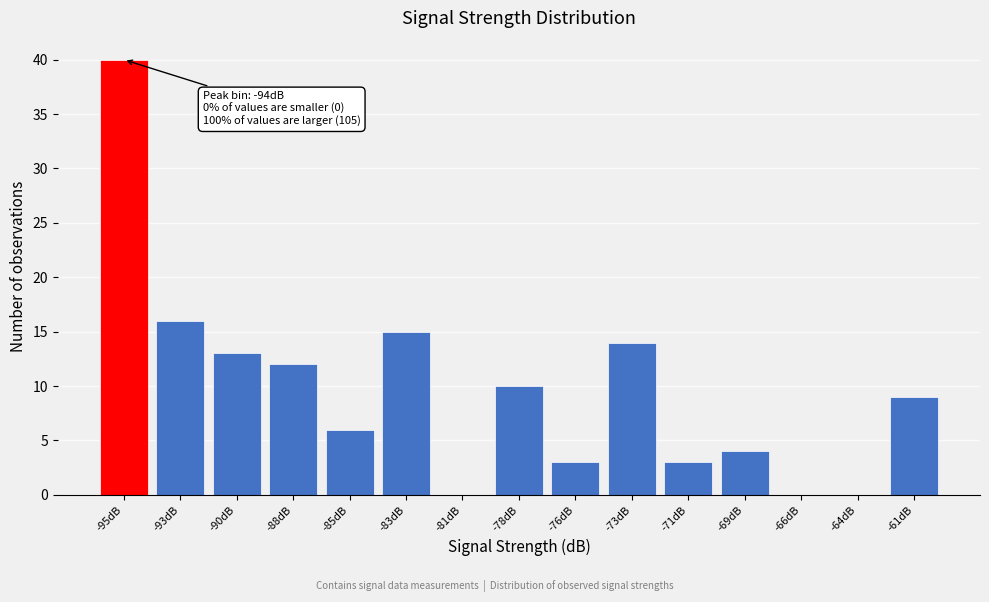

Reading right to left, what are all the values shown in this chart?

-61dB=9	-64dB=0	-66dB=0	-69dB=4	-71dB=3	-73dB=14	-76dB=3	-78dB=10	-81dB=0	-83dB=15	-85dB=6	-88dB=12	-90dB=13	-93dB=16	-95dB=40